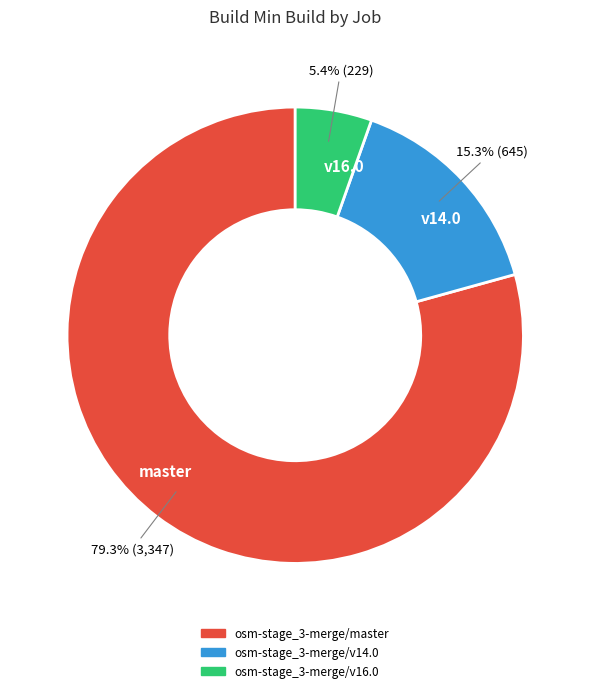

Count the number of slices in the pie.

3